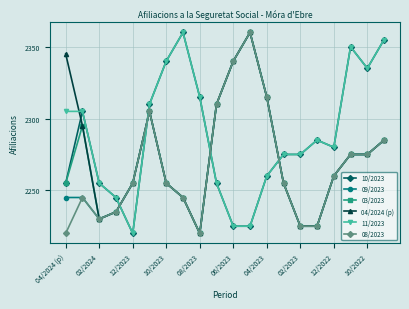

Which series ends up on top after the final intersection of 09/2023 and 11/2023?

11/2023